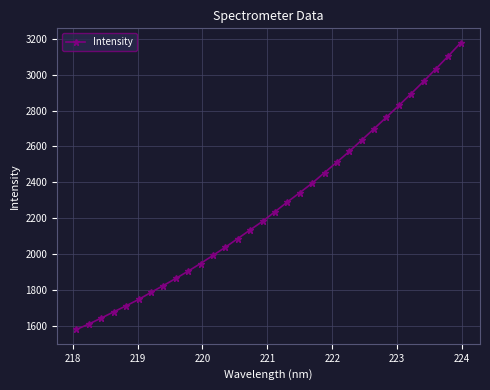

What is the value of the 18th point from the left?

2291.8